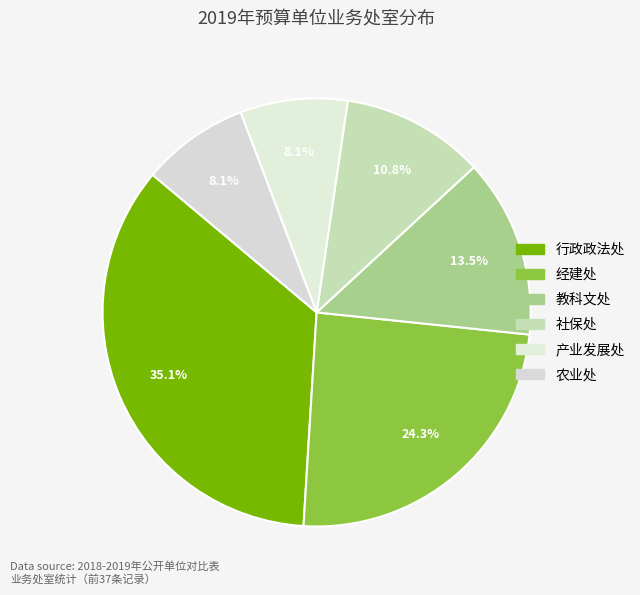

Count the number of slices in the pie.

6